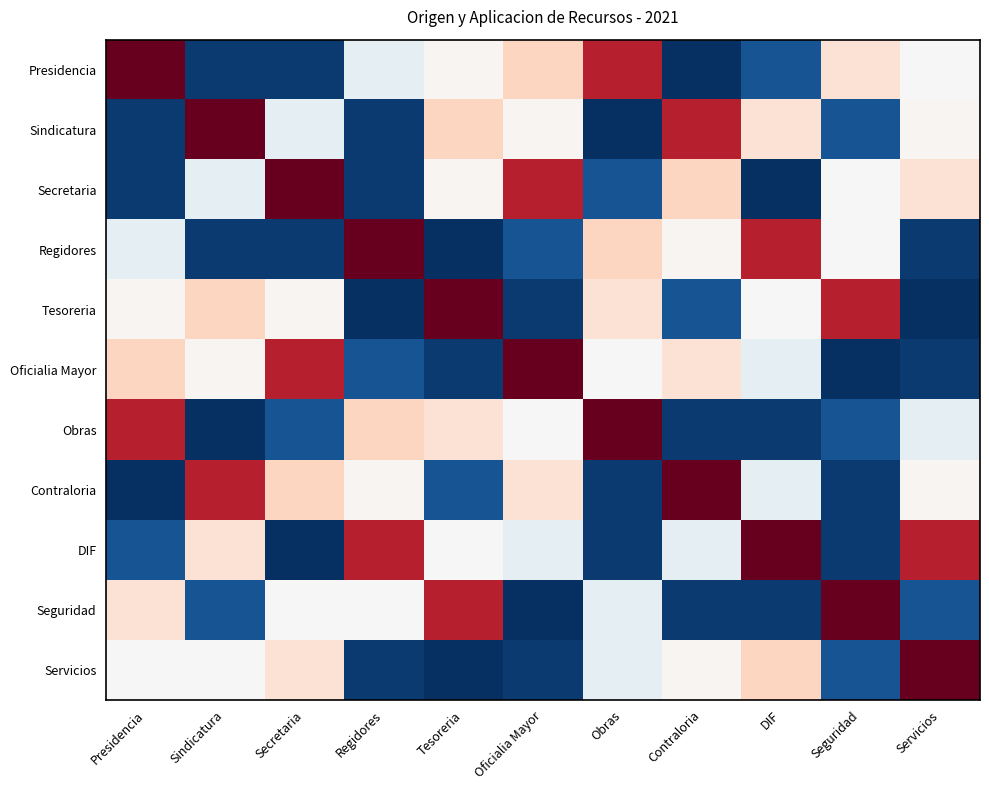

At which category is the sum across all series the highest?

Tesoreria